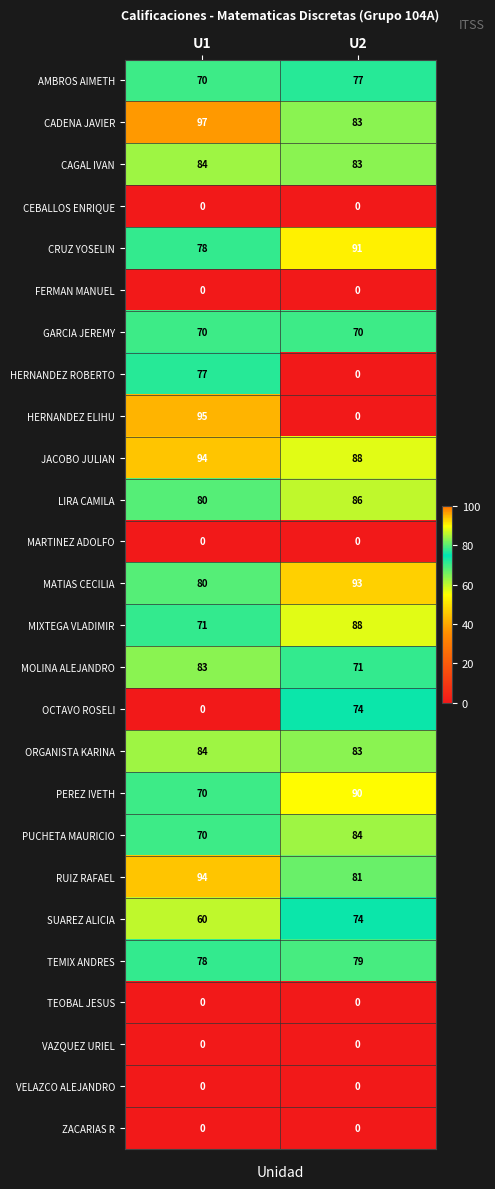

The value of OCTAVO ROSELI at U1 is 0. True or false?

True